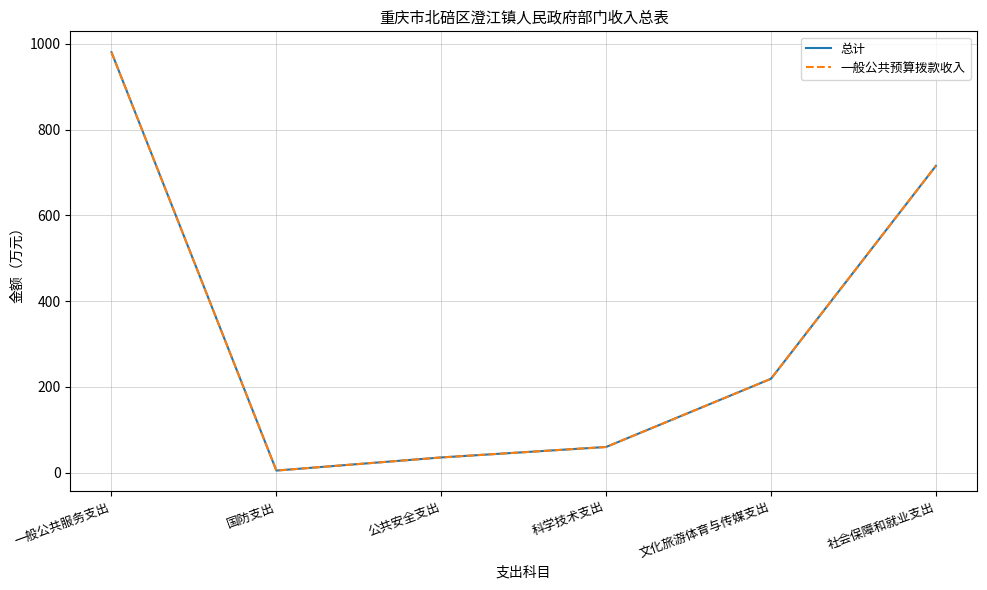

Does the chart display data point markers on the line(s)?

No